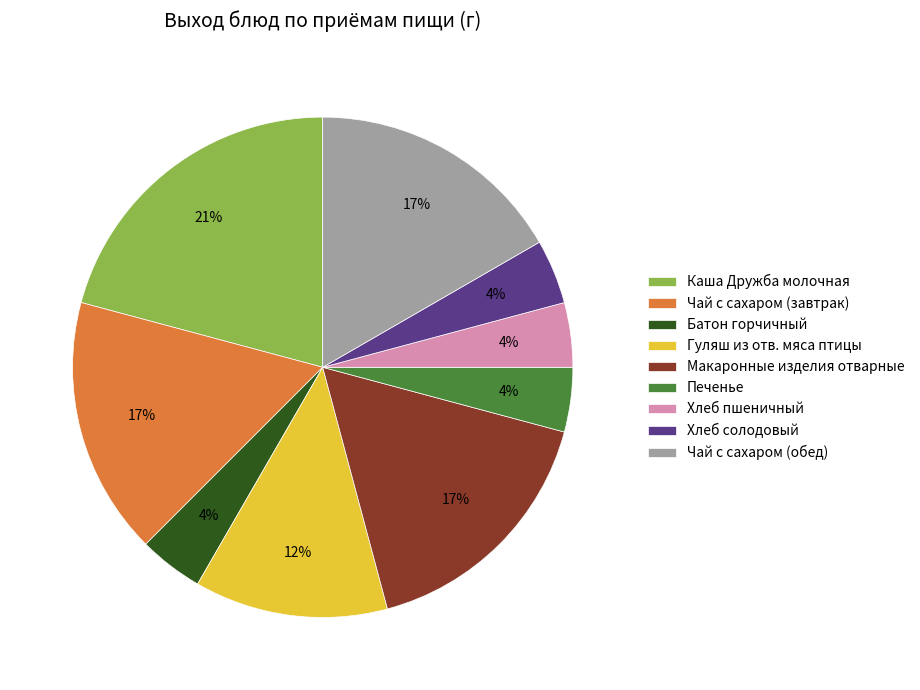

What is the ratio of the value at Хлеб пшеничный to the value at Гуляш из отв. мяса птицы?

0.3